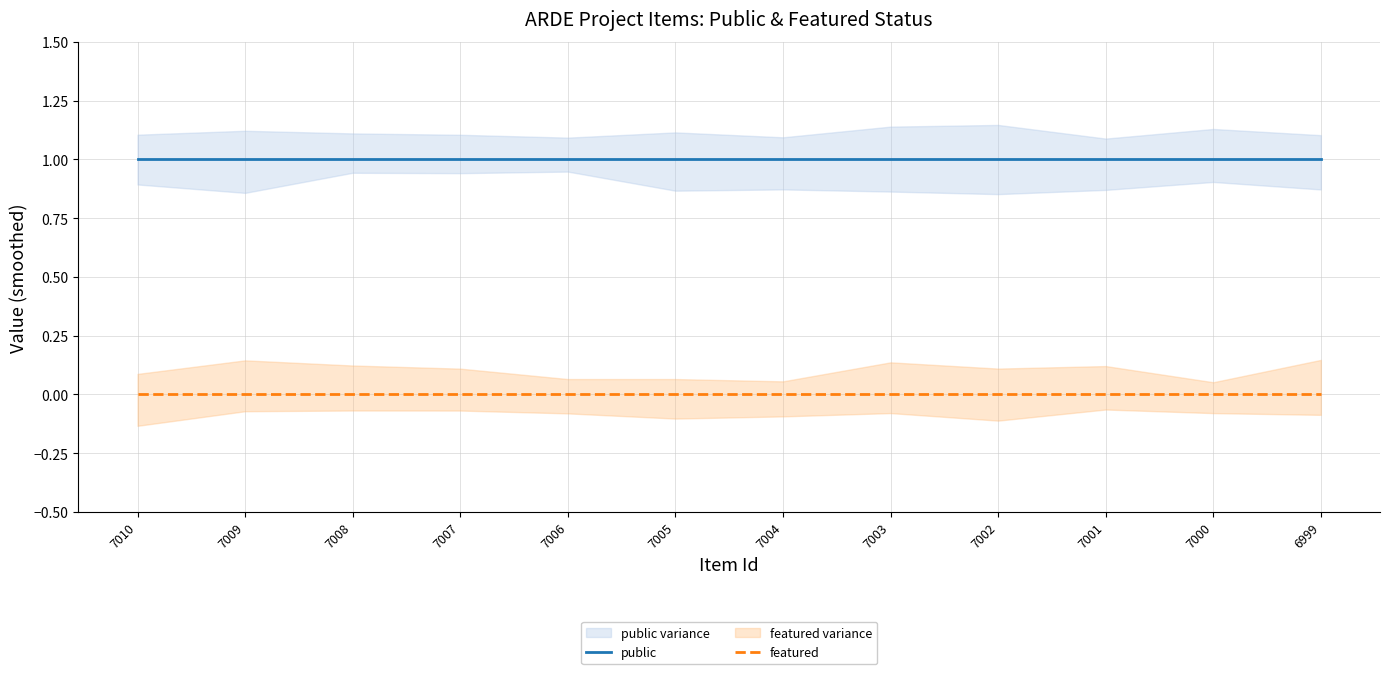

At how many categories does at least one series exceed 0?

12